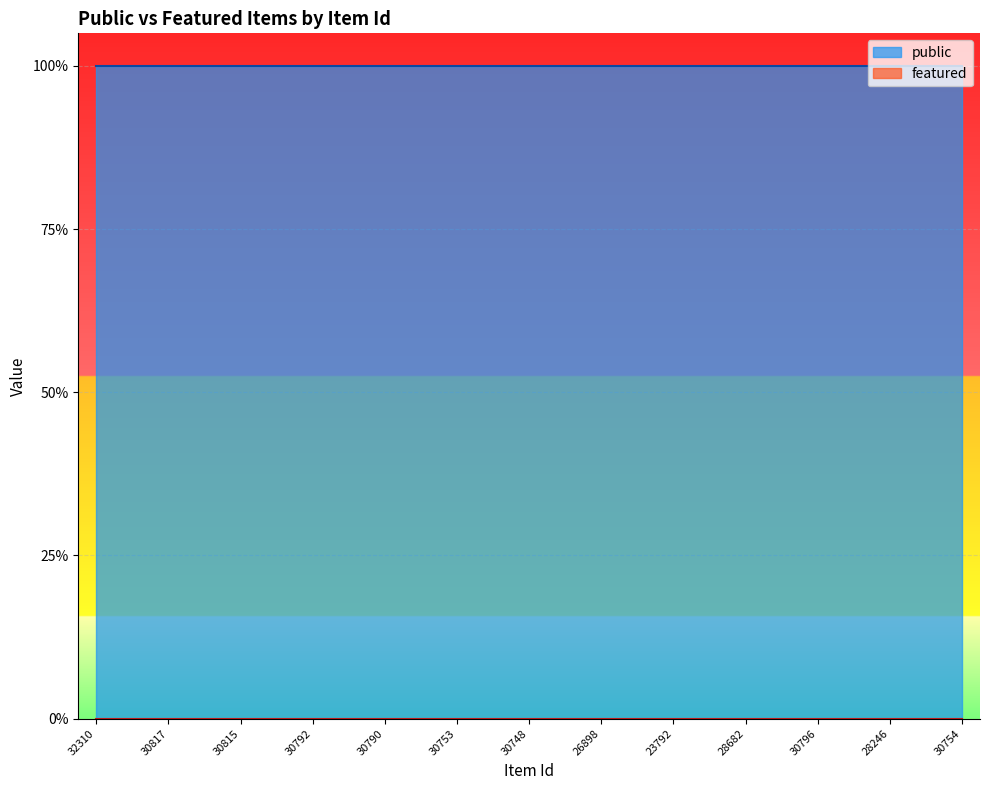

How many series are shown in this chart?

2